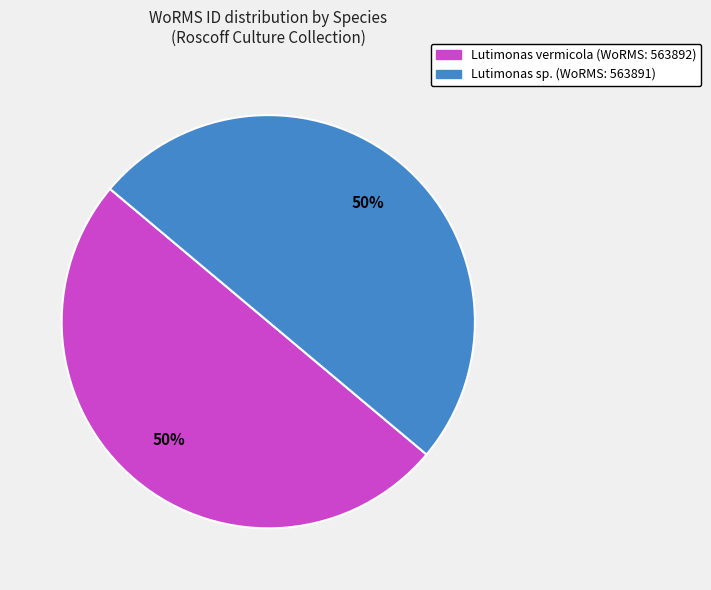

To the nearest percent, what is the average slice percentage?

50%